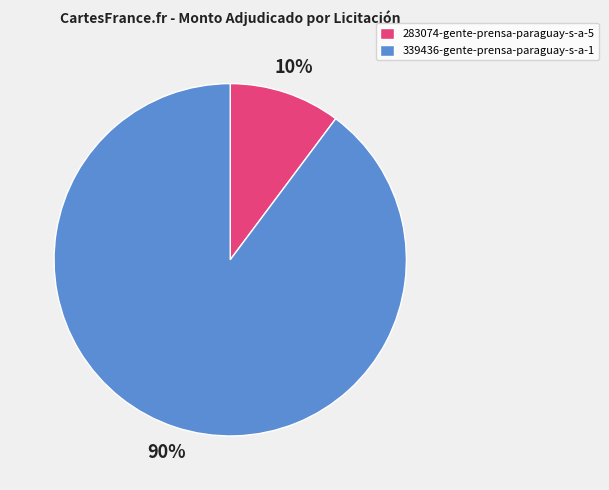

Rank the categories by value from lowest to highest.

283074-gente-prensa-paraguay-s-a-5, 339436-gente-prensa-paraguay-s-a-1